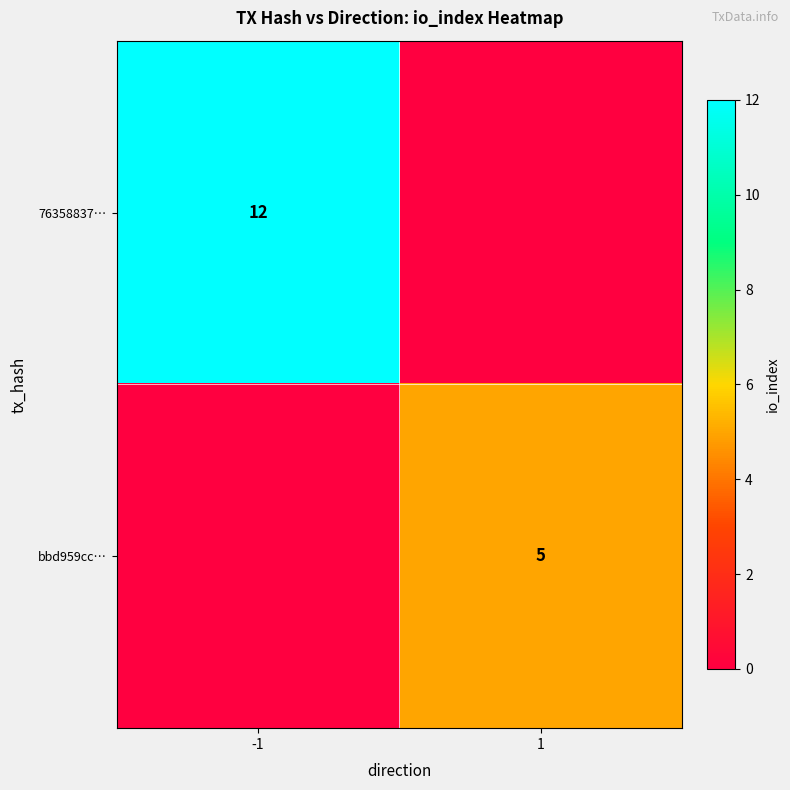

The 76358837… series shows 8 at -1. True or false?

False